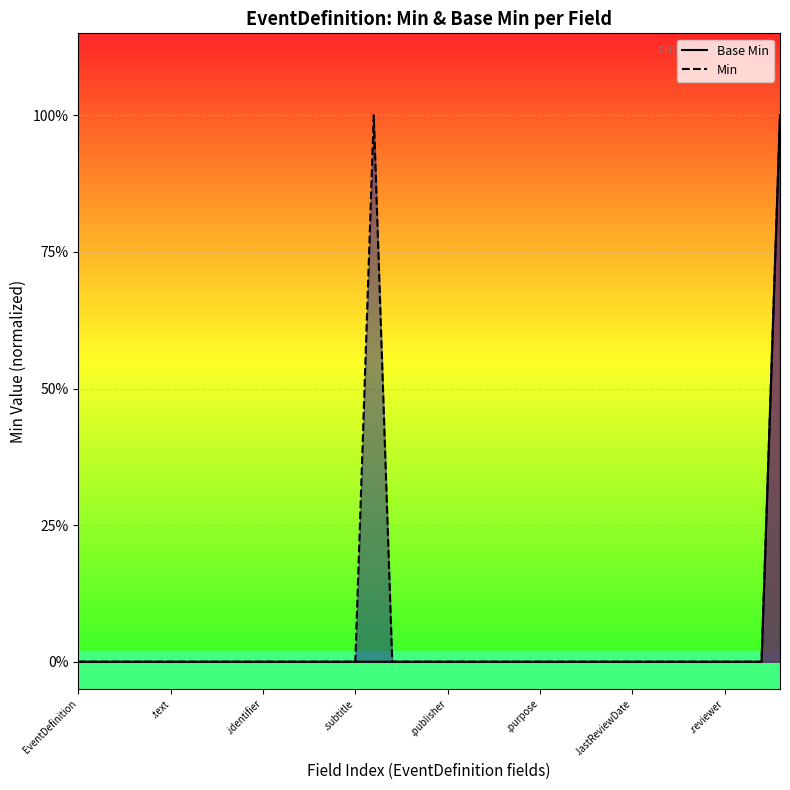

How many interior local peaks does the Min series have?

1